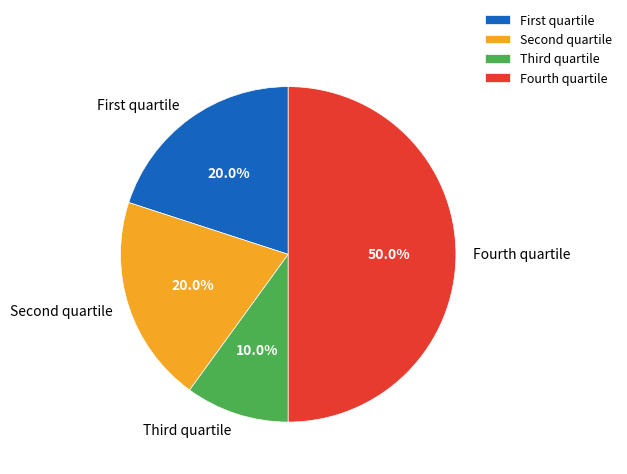

What is the largest slice in the pie chart?

Fourth quartile